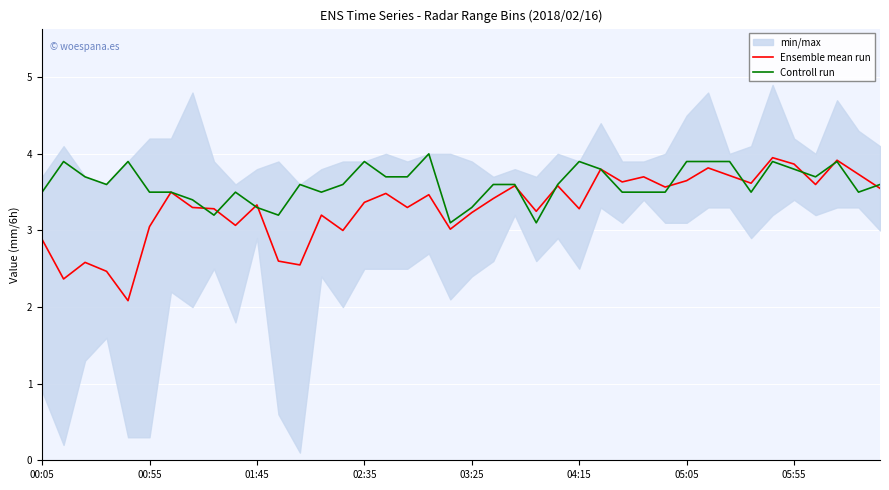

What is the lowest value of the Controll run series?

3.1